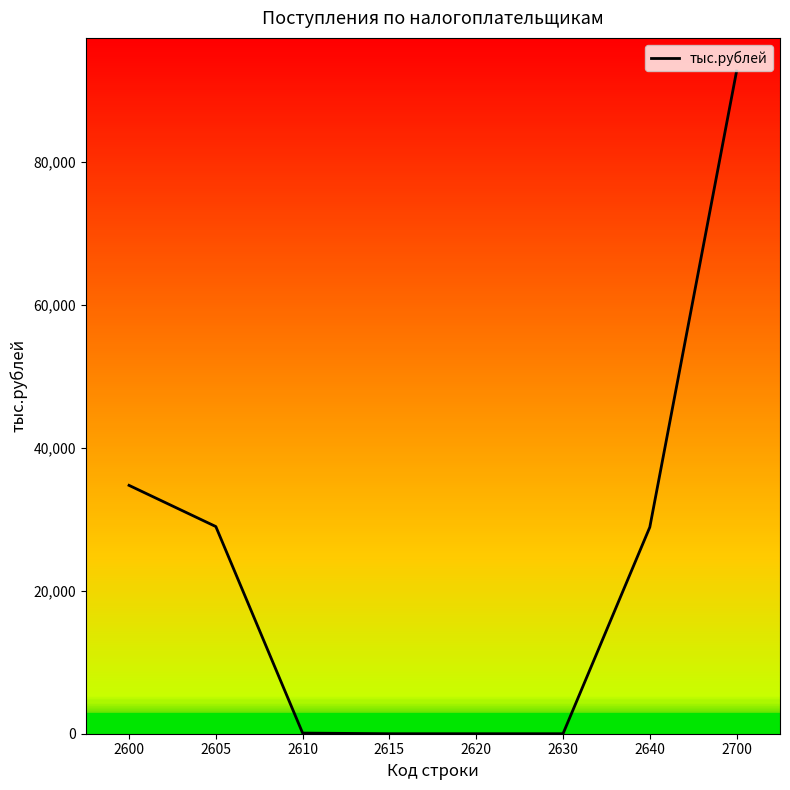

What is the difference between the maximum and minimum values?

92699